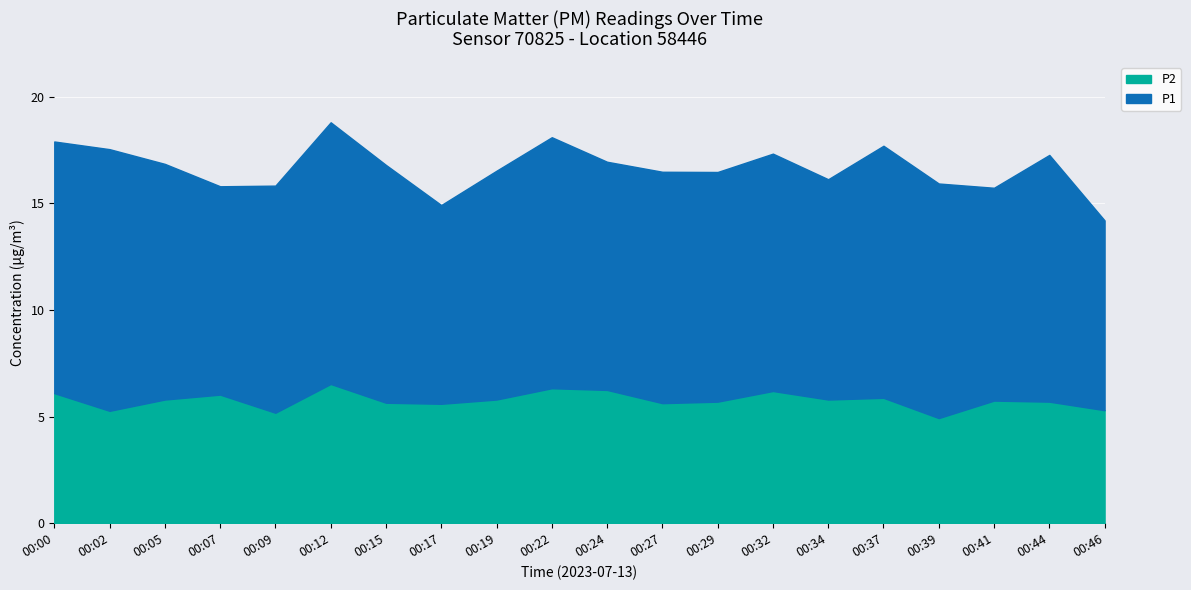

What is the change in value from 00:15 to 00:46?

-0.4